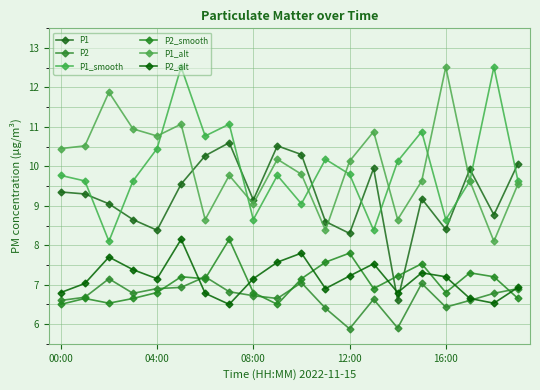

Is this an area chart (filled region under the line)?

No